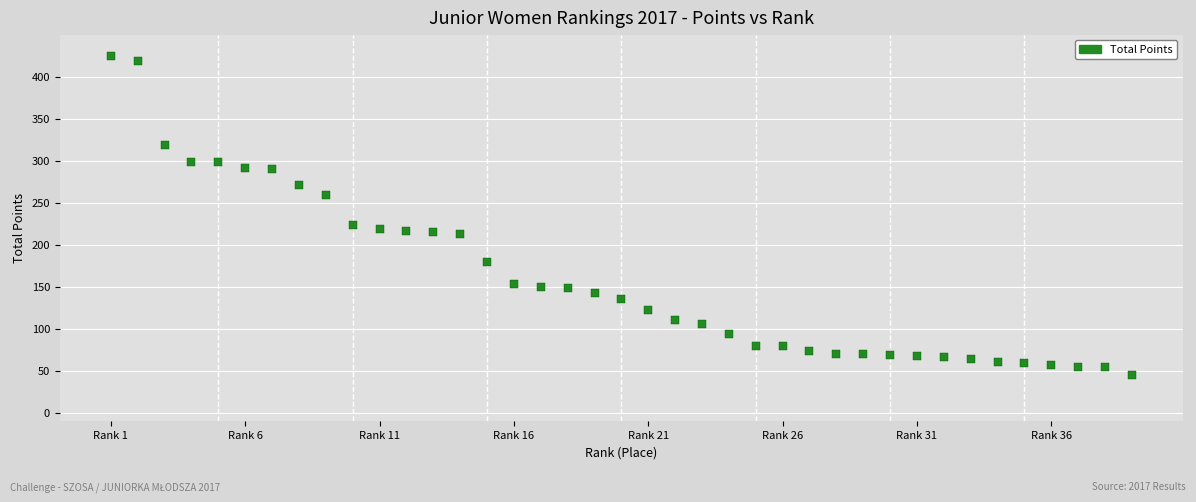

What is the range of X values (max minus min)?

38